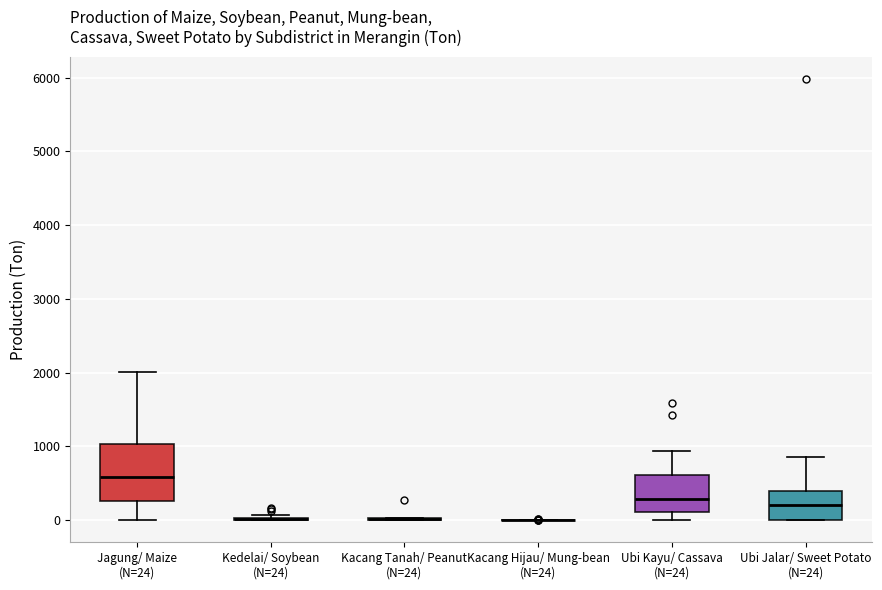

Reading left to right, read every box against the y-axis: the position of its median line, the range the box covers, and the ends of its whiskers. The values are not printed on the chart, so give them approximately, as read against the axis.

Jagung/ Maize (N=24): median 600, box 300 to 1000, whiskers 0 to 2000
Kedelai/ Soybean (N=24): box collapsed to a line at 0, whiskers 0 to 100
Kacang Tanah/ Peanut (N=24): box collapsed to a line at 0, whiskers 0 to 0
Kacang Hijau/ Mung-bean (N=24): box collapsed to a line at 0, whiskers 0 to 0
Ubi Kayu/ Cassava (N=24): median 300, box 100 to 600, whiskers 0 to 900
Ubi Jalar/ Sweet Potato (N=24): median 200, box 0 to 400, whiskers 0 to 900